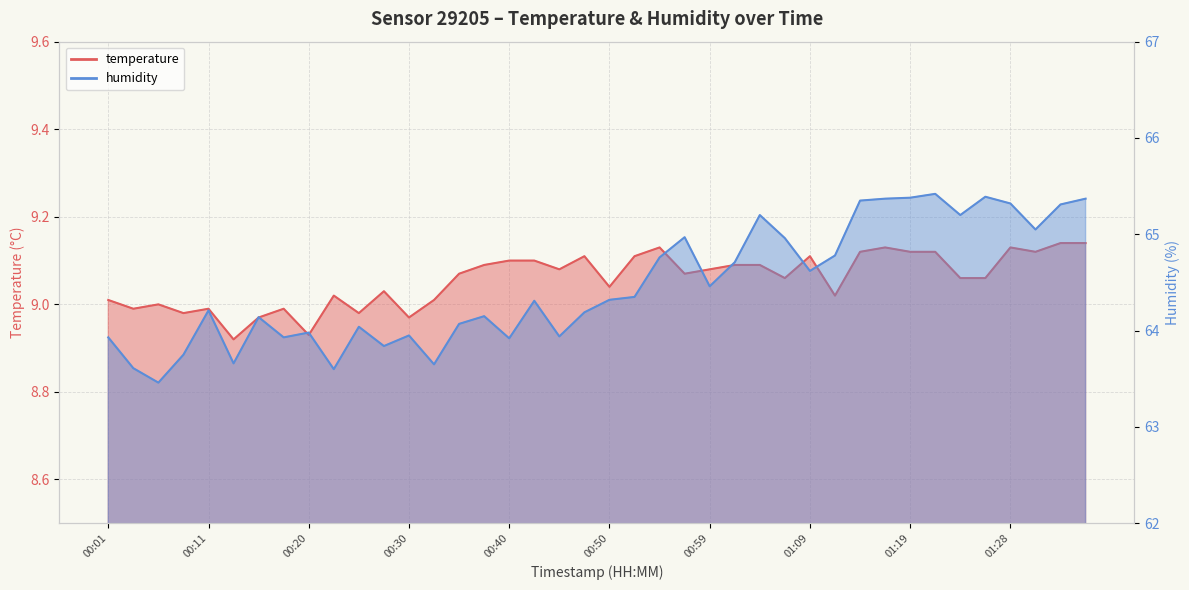

What is the sum of all temperature values?

362.3